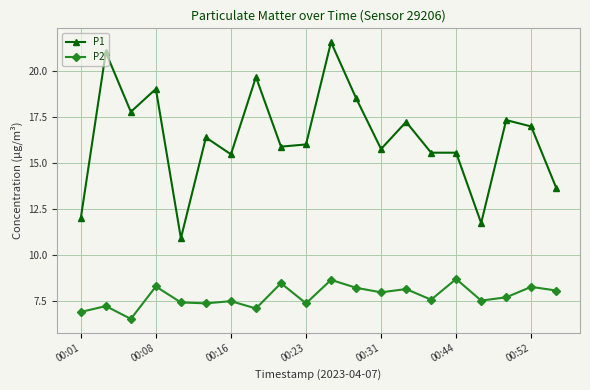

What is the lowest value of the P1 series?

10.9